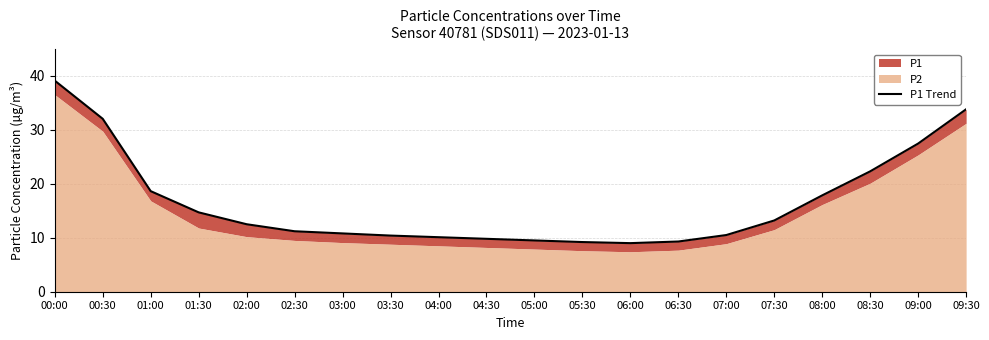

At which label does the data first exceed 12?

00:00